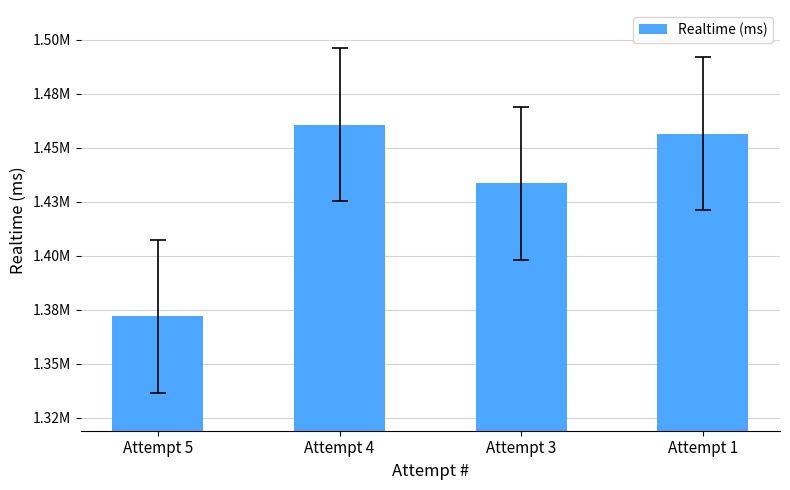

Reading right to left, what are all the values shown in this chart?

Attempt 1=1456574	Attempt 3=1433504	Attempt 4=1460743	Attempt 5=1372074